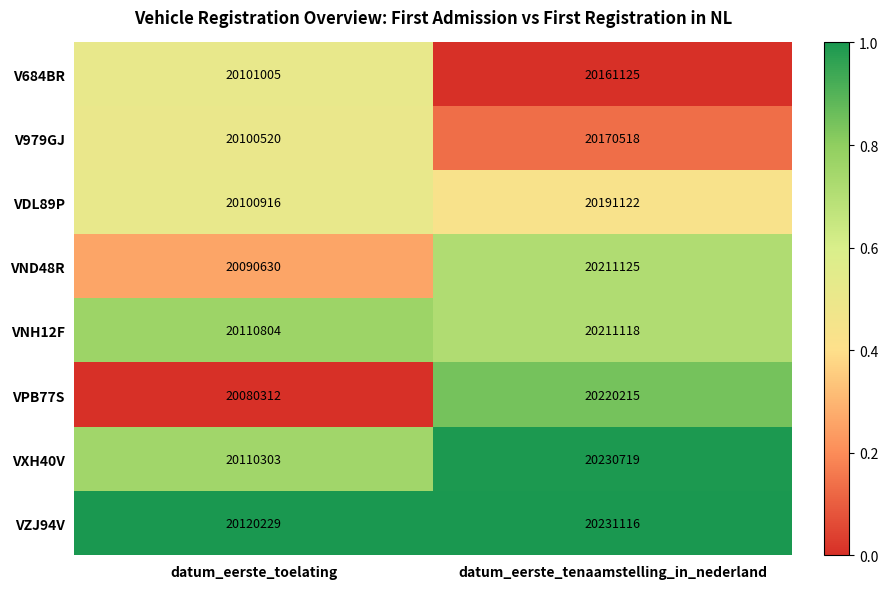

At which category is the sum across all series the highest?

datum_eerste_tenaamstelling_in_nederland